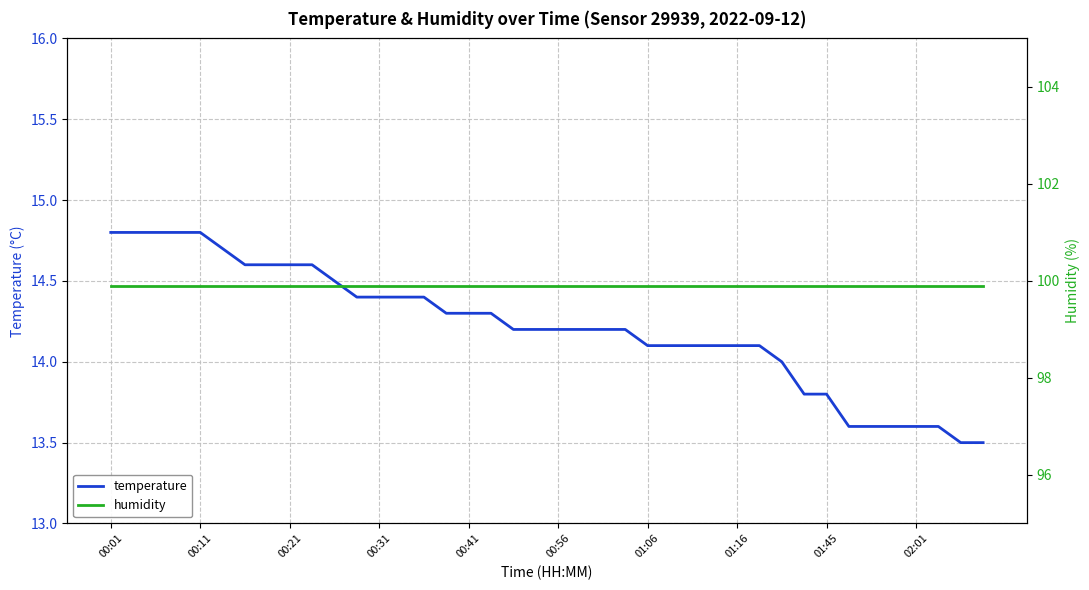

The value of temperature at 00:31 is 9.5. True or false?

False